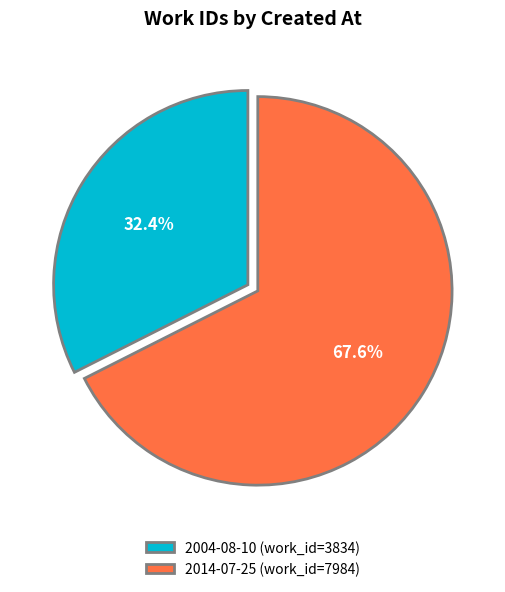

Is the sum of 2004-08-10 and 2014-07-25 greater than half?

Yes